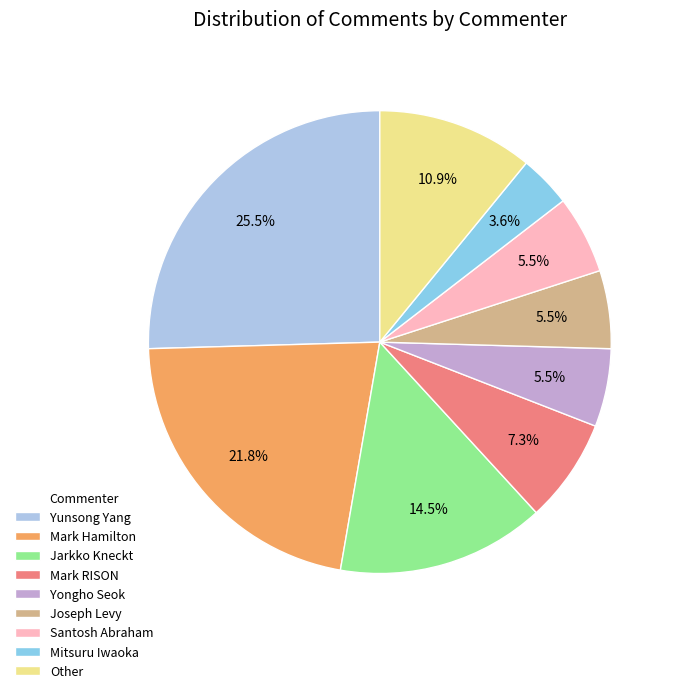

Is there any slice that represents more than half of the pie?

No